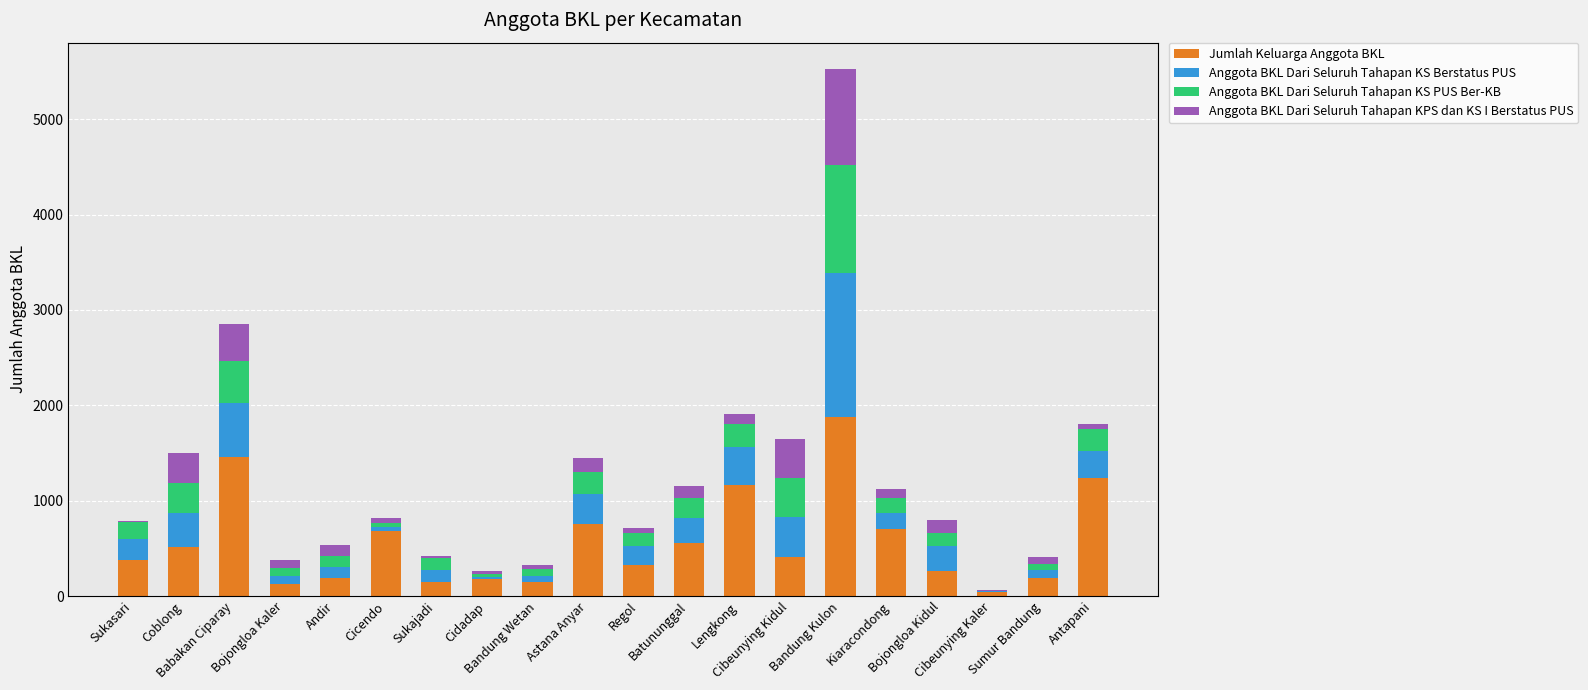

What is the highest value of the Jumlah Keluarga Anggota BKL series?

1875